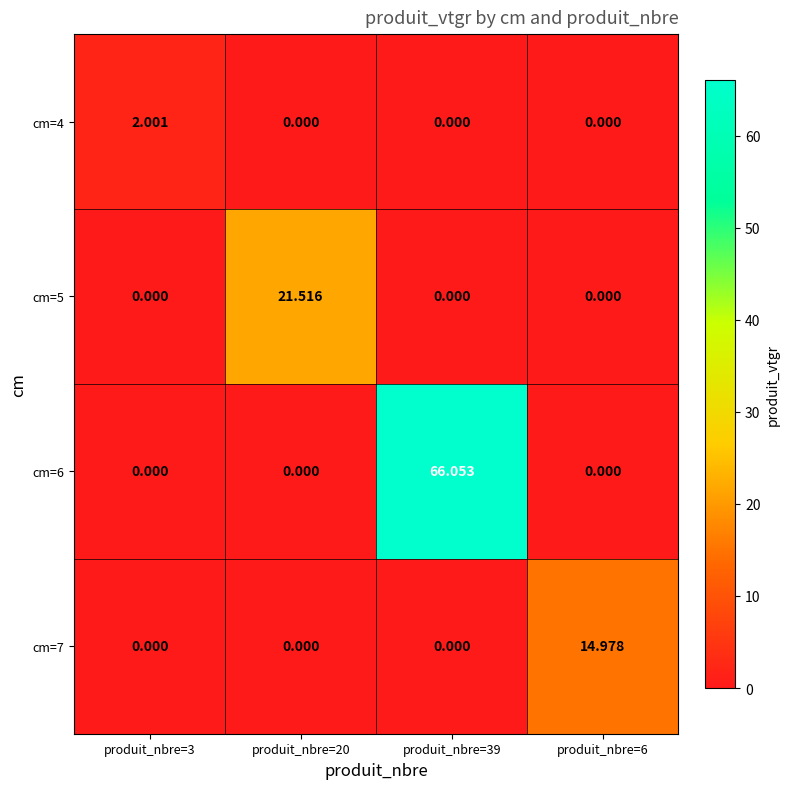

List the series in order of their peak value, highest first.

cm=6, cm=5, cm=7, cm=4